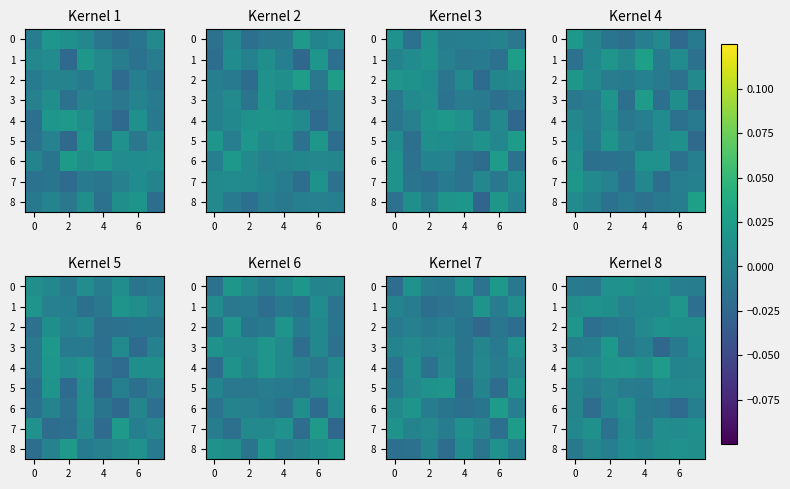

How many negative values does the 8 series have?

2